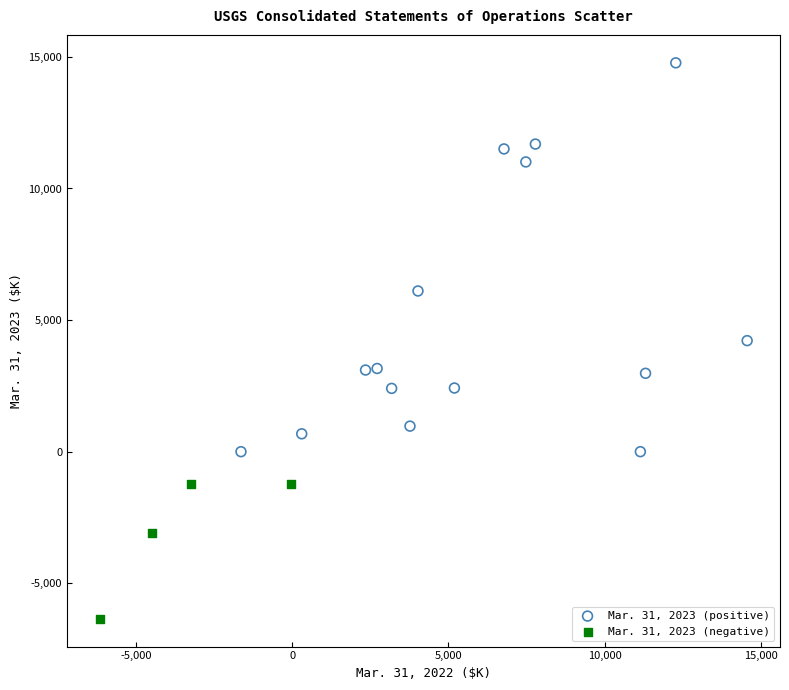

Which series has the widest spread of Y values?

Mar. 31, 2023 (positive)